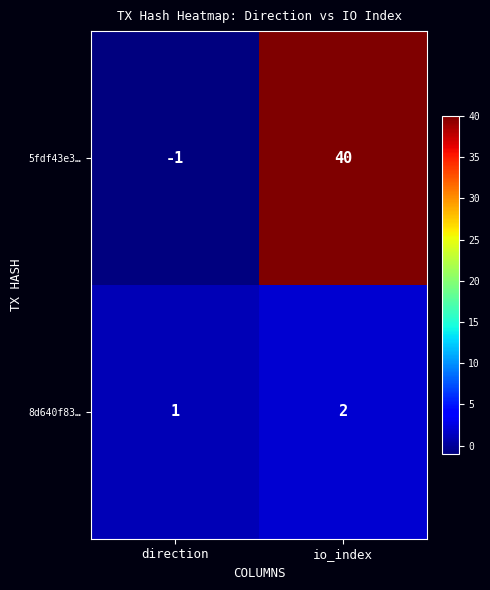

The value of 8d640f83… at direction is 1. True or false?

True